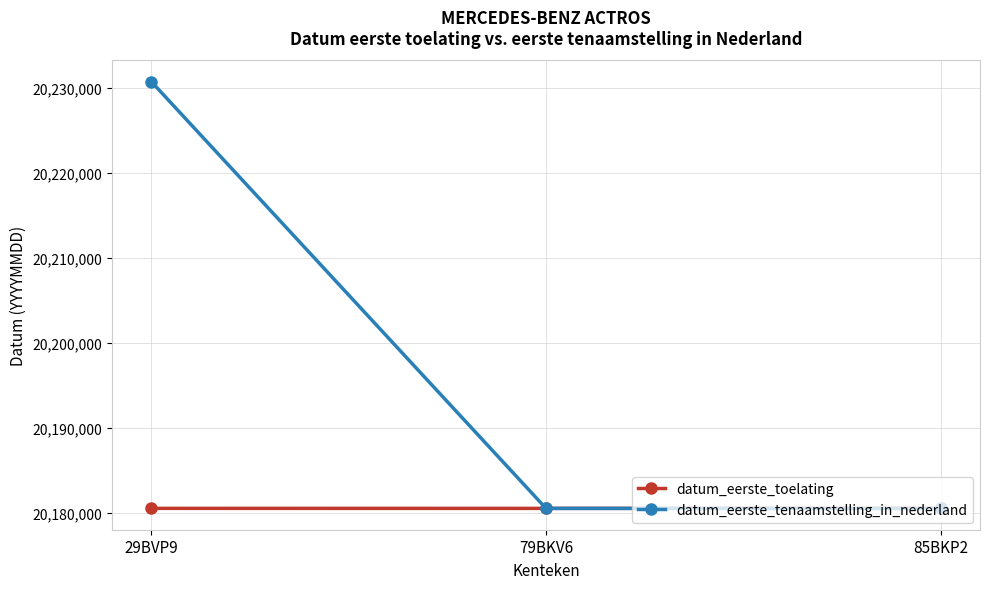

At which category is the sum across all series the highest?

29BVP9